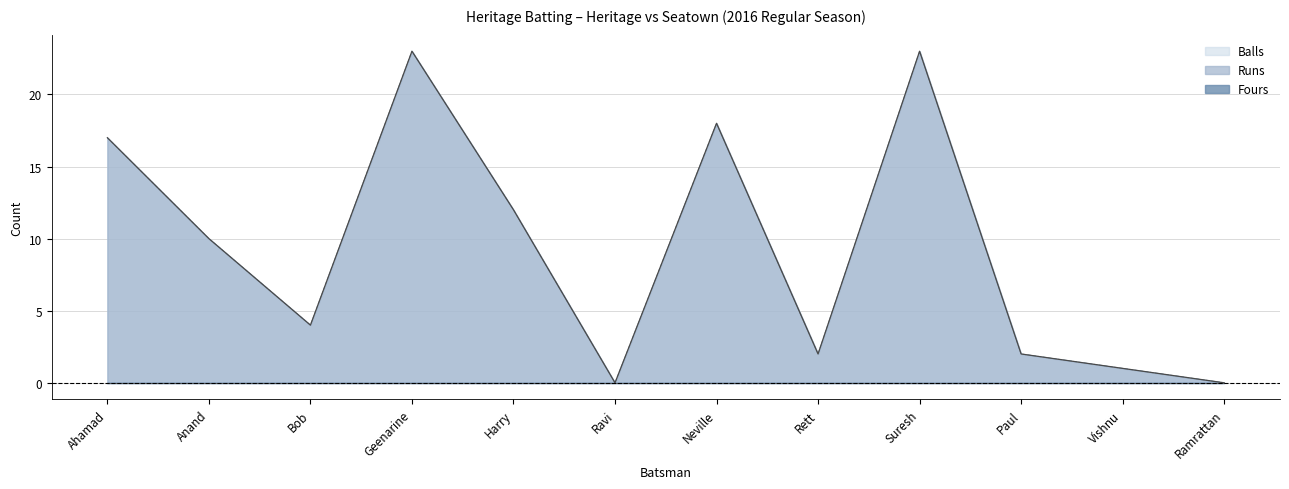

How many lines are shown in the chart?

3